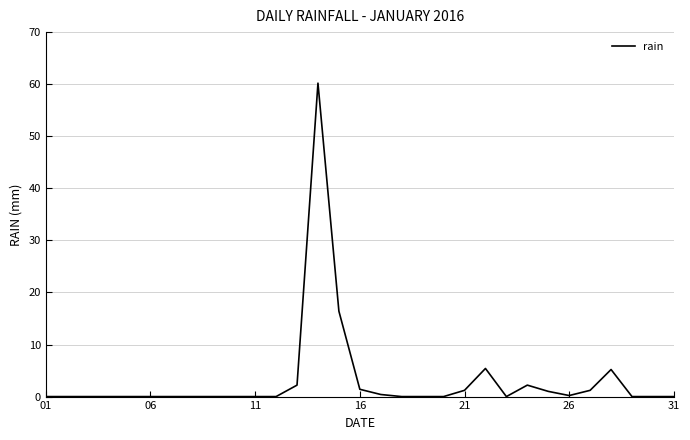

What is the maximum value shown in the chart?

60.2